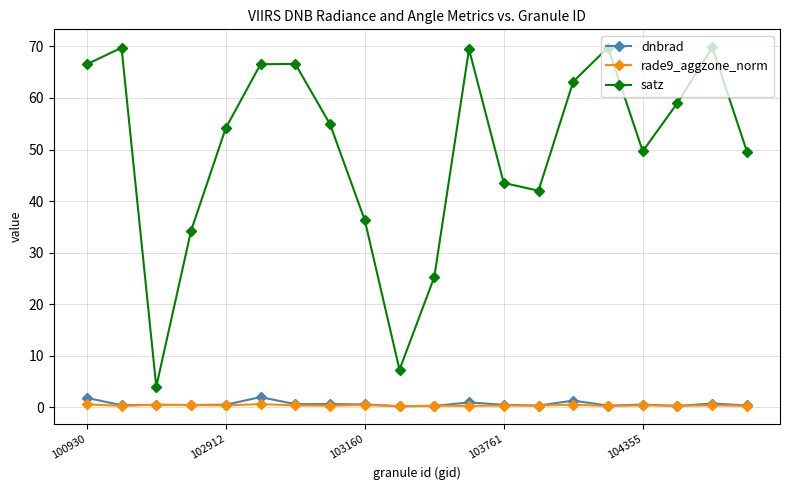

True or false: dnbrad and satz cross at least once.

False